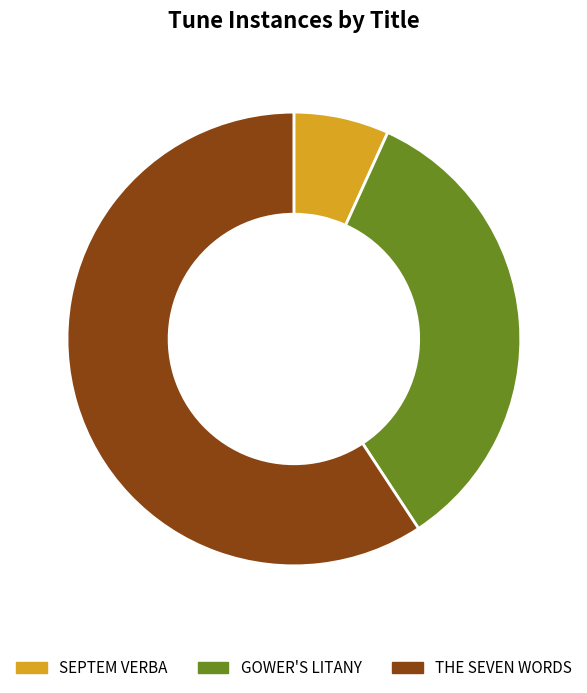

What is the largest slice in the pie chart?

THE SEVEN WORDS